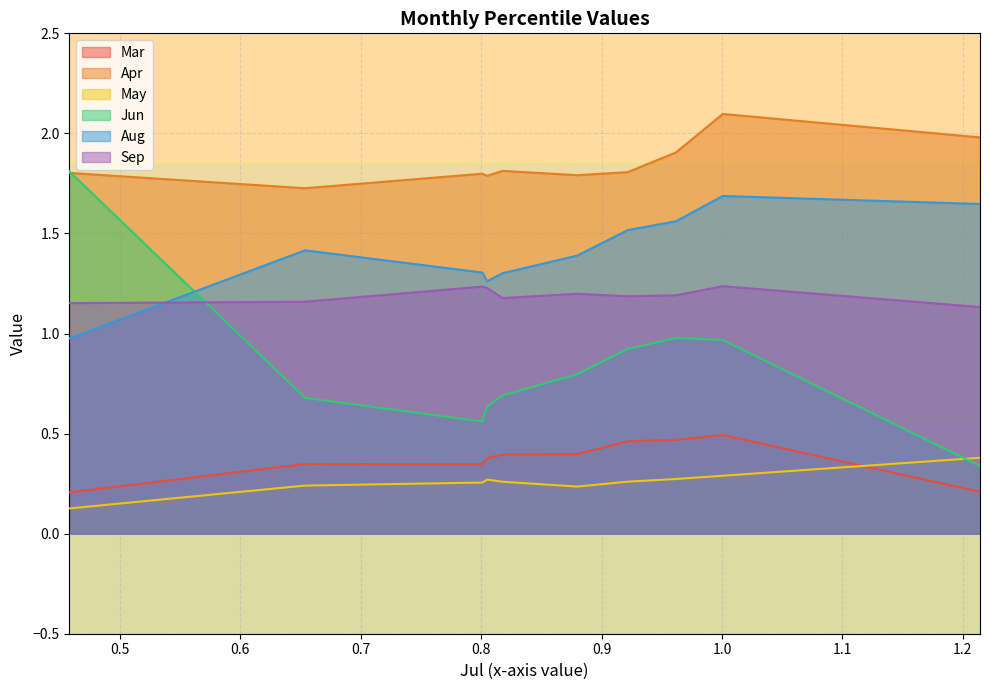

At which category does the chart reach its minimum across all series?

pct05